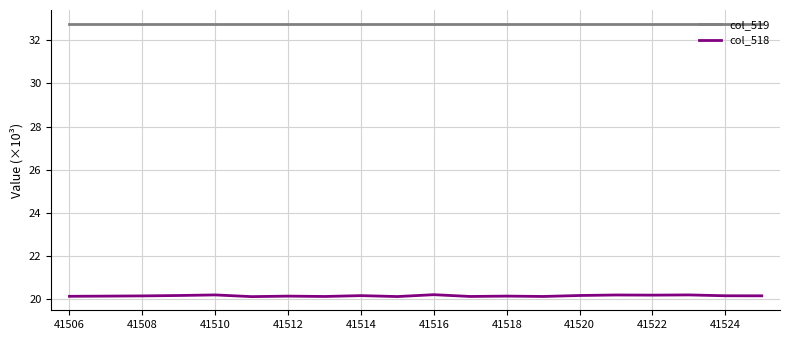

Is this an area chart (filled region under the line)?

No